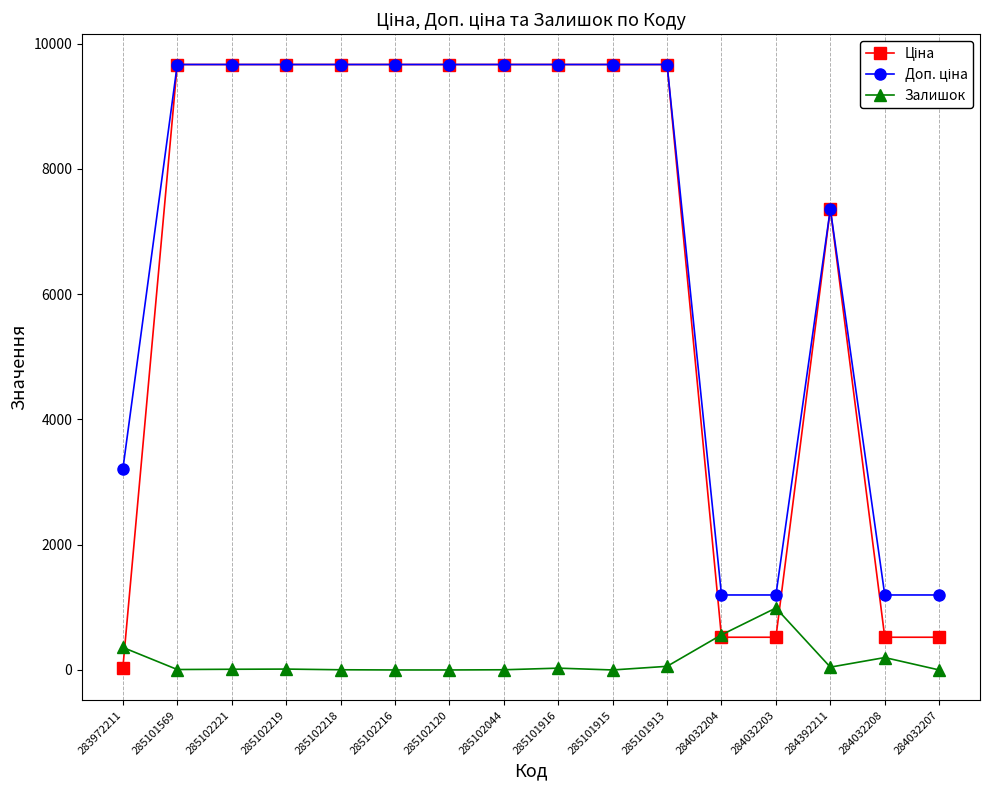

What is the difference between the highest and lowest values at 284032207?

1197.0